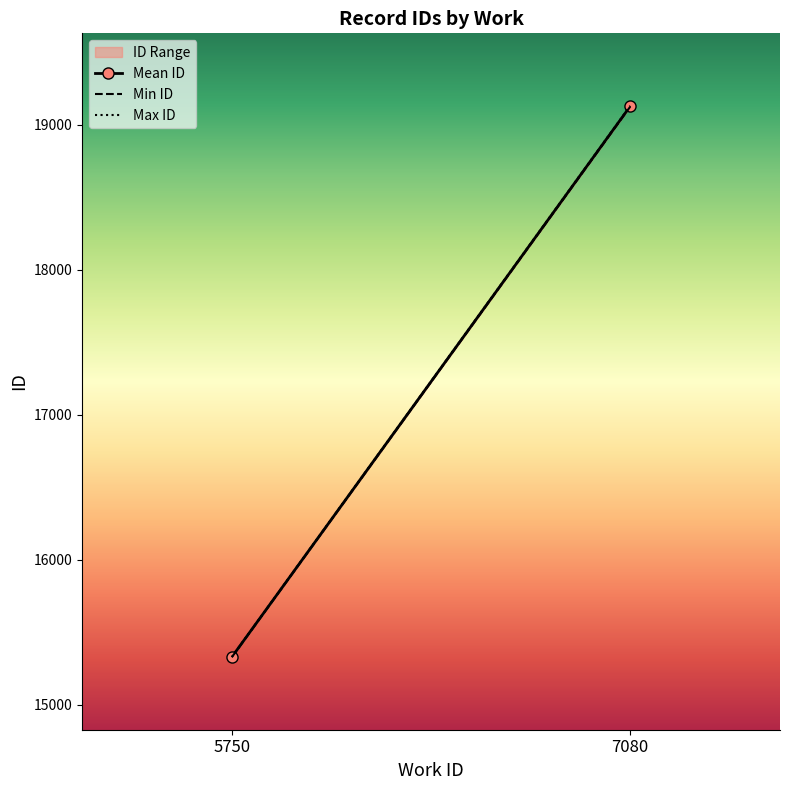

Where is Min ID nearest to the value 17225?

5750